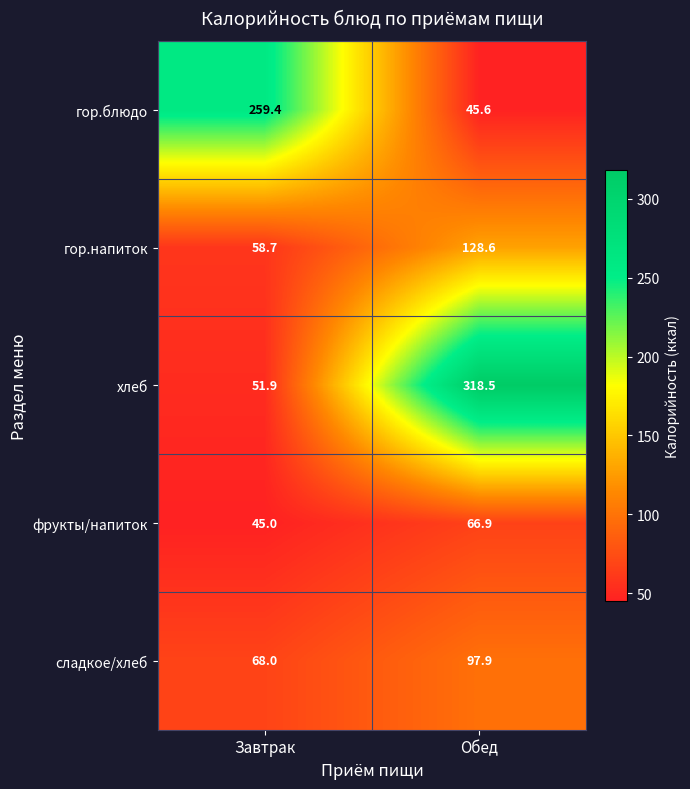

List the series in order of their peak value, highest first.

хлеб, гор.блюдо, гор.напиток, сладкое/хлеб, фрукты/напиток